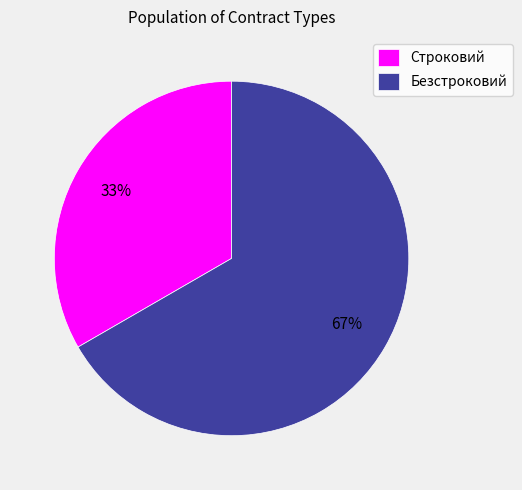

What is the largest slice in the pie chart?

Безстроковий